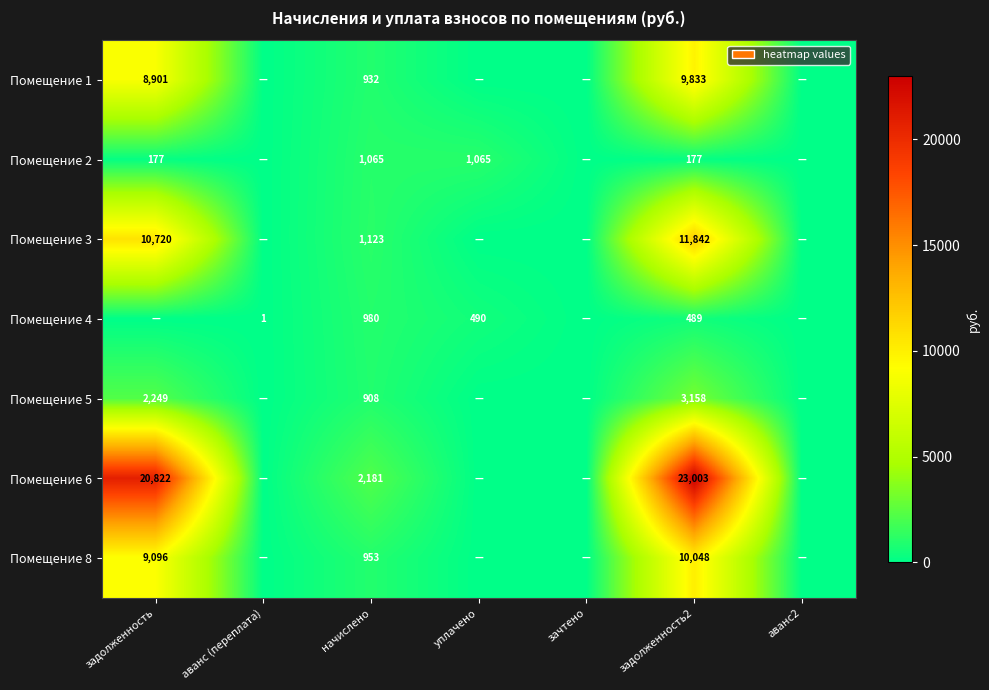

The value of Помещение 8 at задолженность is 9096. True or false?

True